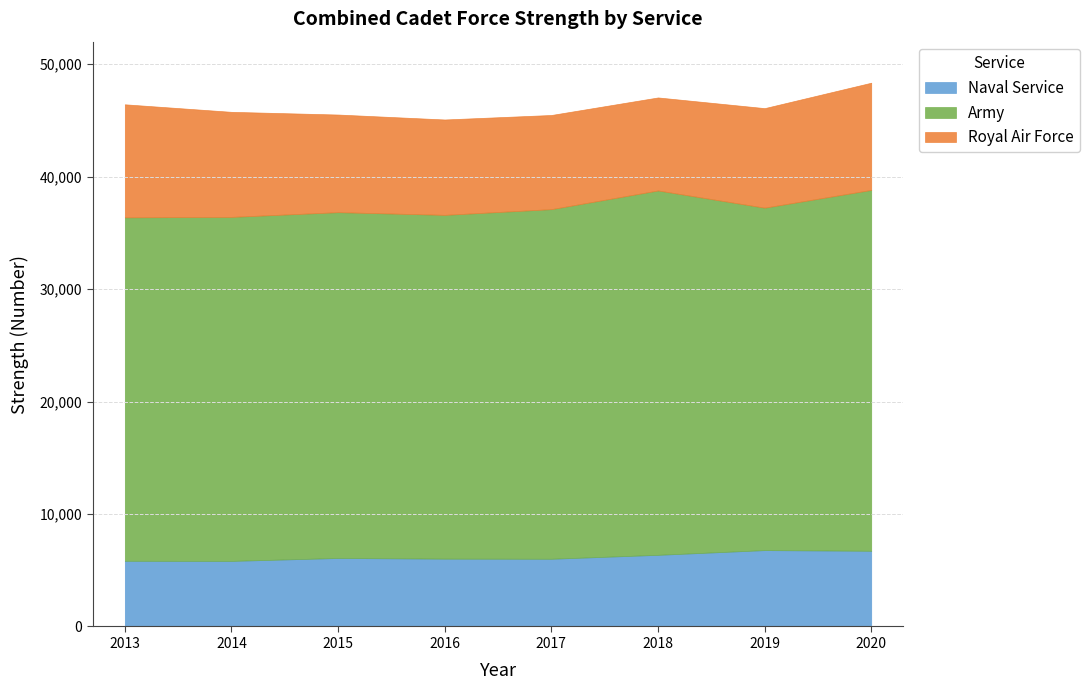

What is the difference between the maximum and minimum values in the Army series?

1950